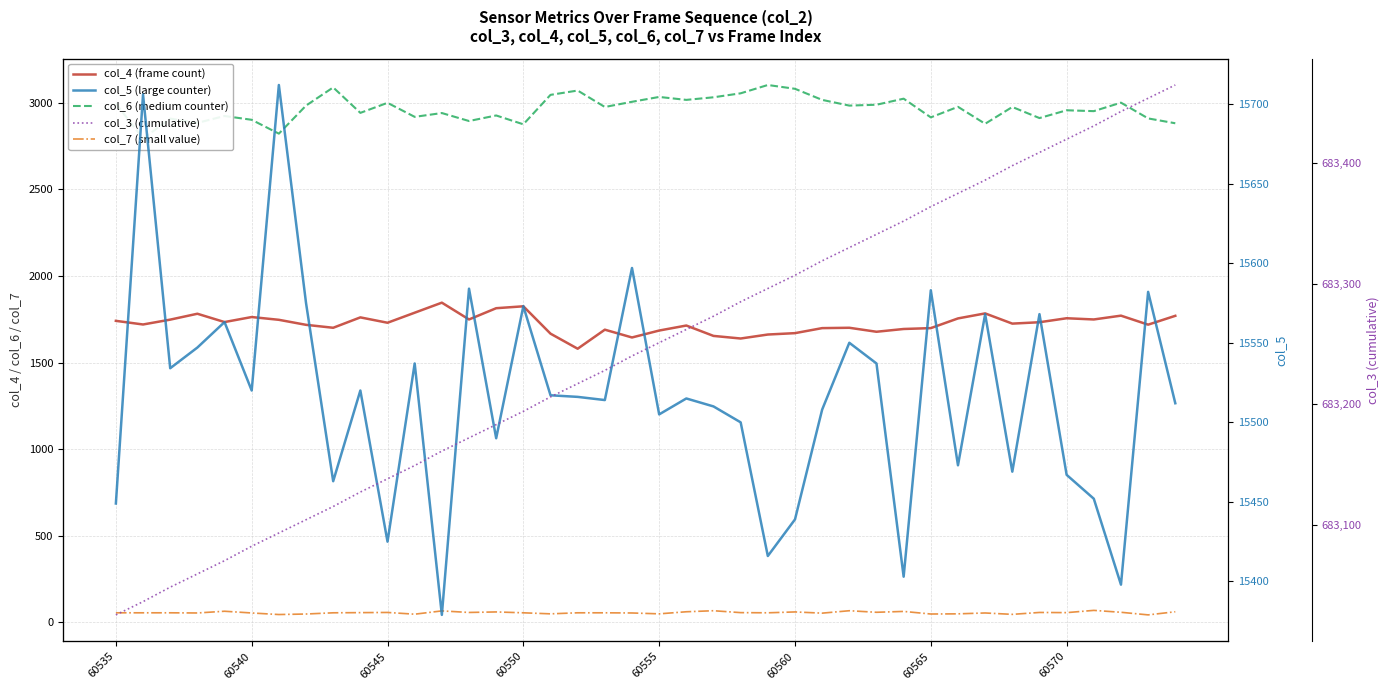

Between 11 and 17, which series saw the biggest shift?

col_4 (frame count)